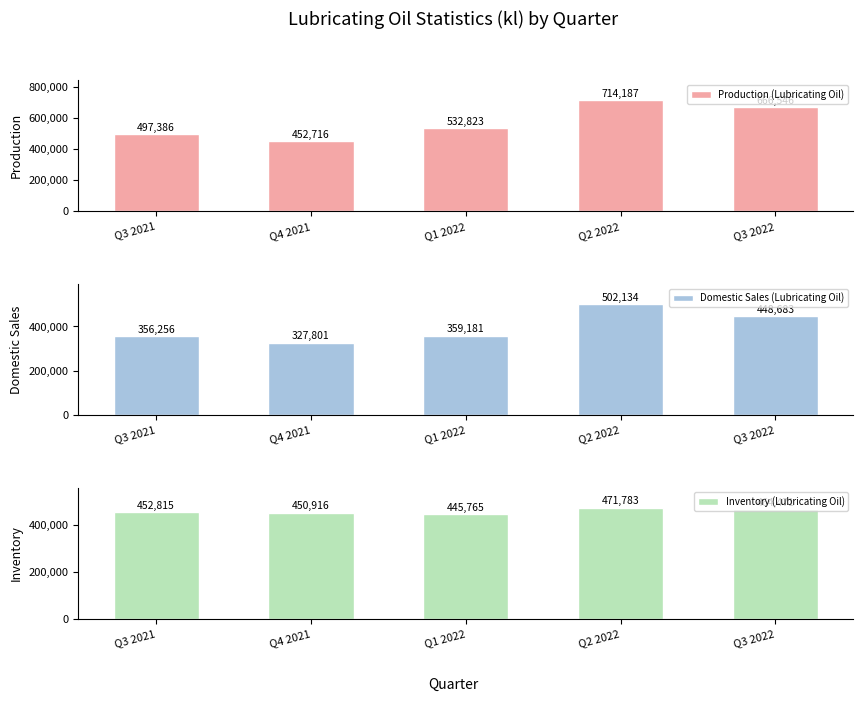

At which label is Production (Lubricating Oil) closest to 583451?

Q1 2022